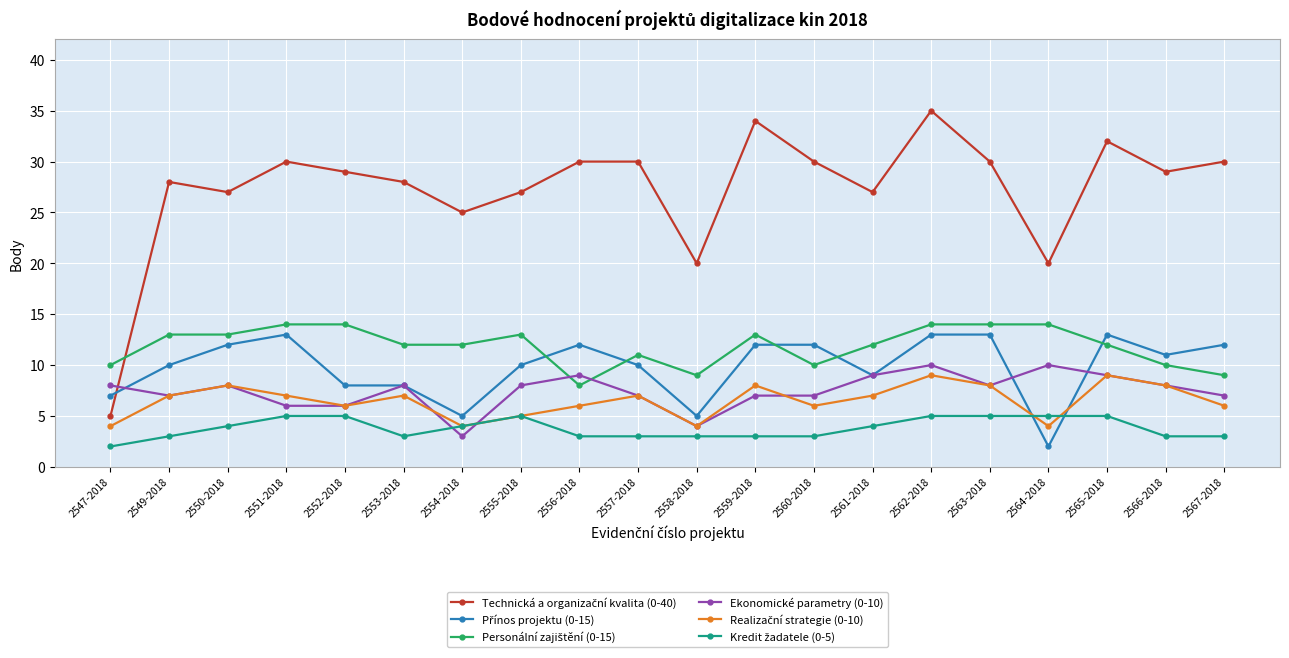

What is the minimum value for Ekonomické parametry (0-10)?

3